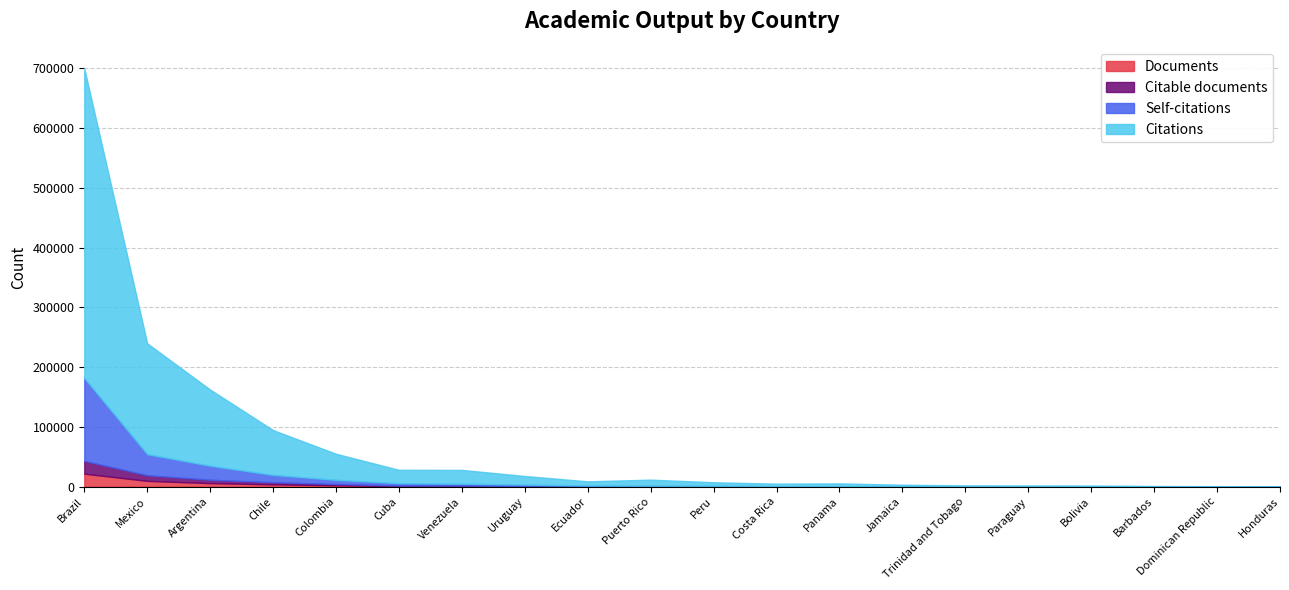

At which category does Self-citations reach its first local valley?

Costa Rica